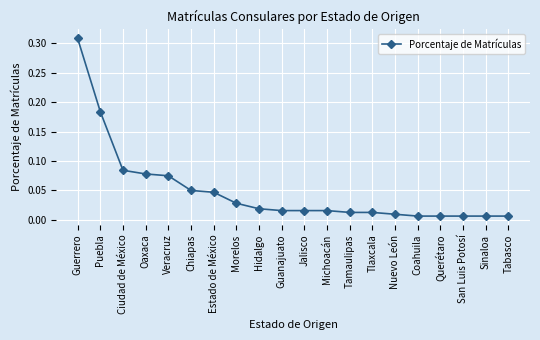

Which has a higher value, Michoacán or Sinaloa?

Michoacán